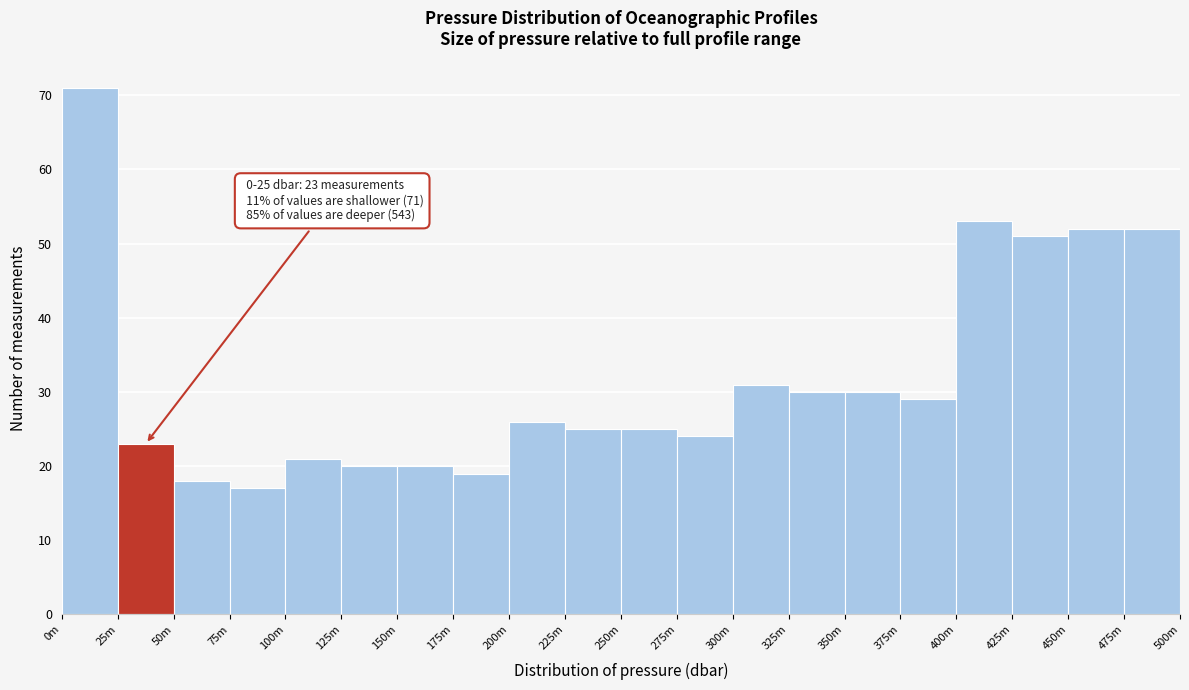

Reading left to right, extract all data points from this chart.

0m=71	25m=23	50m=18	75m=17	100m=21	125m=20	150m=20	175m=19	200m=26	225m=25	250m=25	275m=24	300m=31	325m=30	350m=30	375m=29	400m=53	425m=51	450m=52	475m=52